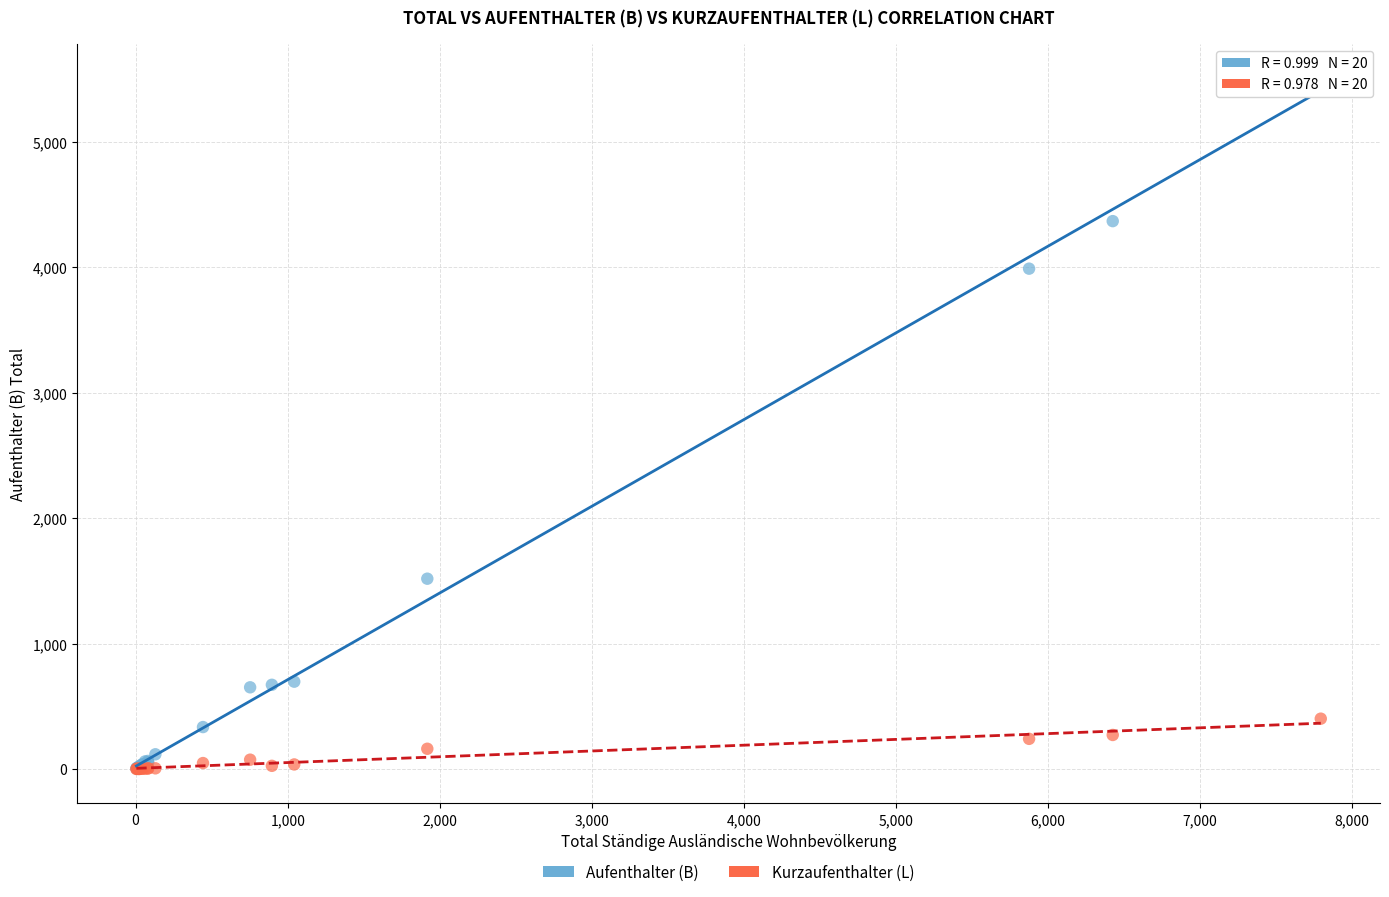

What are all the series names shown in the legend?

Aufenthalter (B), Kurzaufenthalter (L)